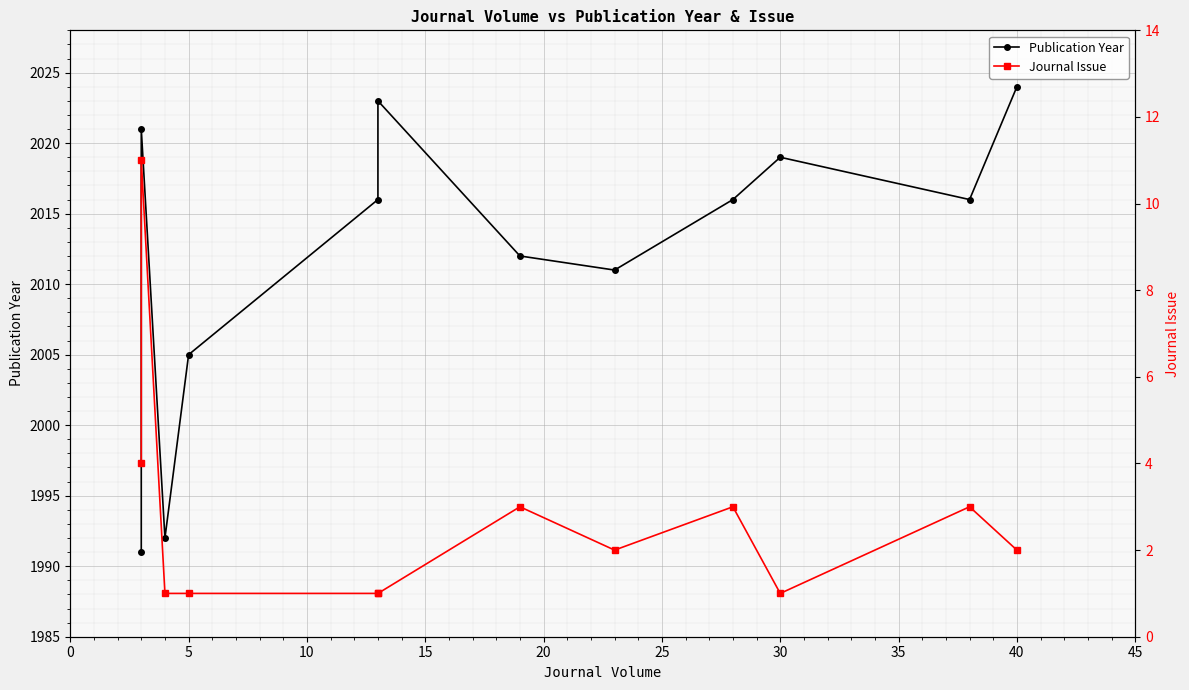

Is the value of Journal Issue at 10 greater than the value of Publication Year at 0?

No